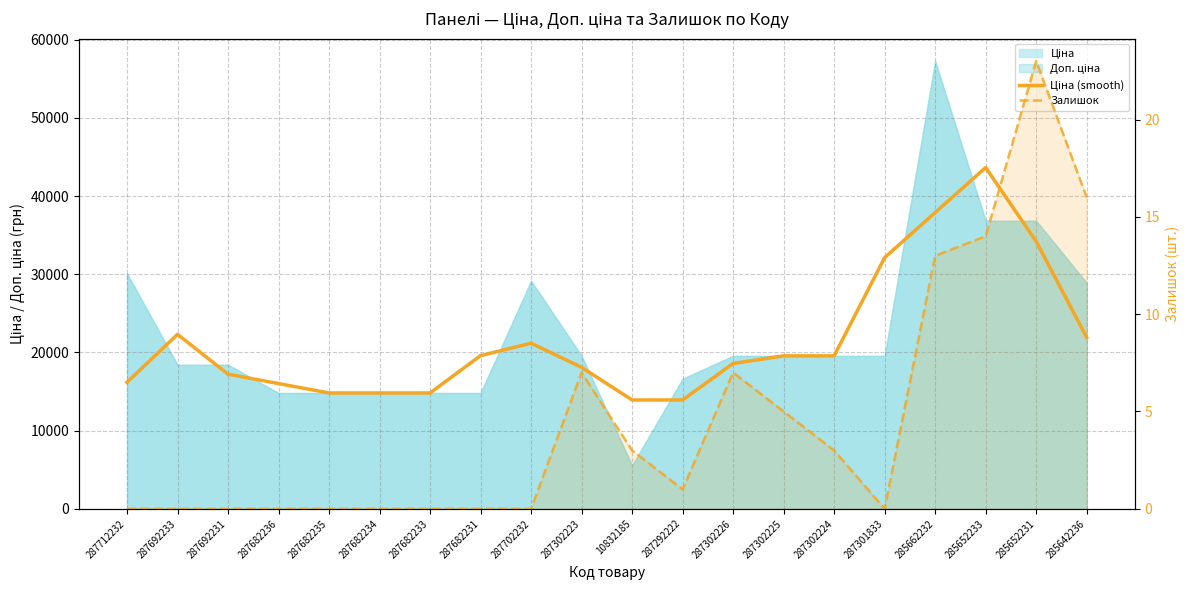

Reading left to right, list all the values displayed in this chart.

Ціна (smooth): 287712232=16174.6	287692233=22314.8	287692231=17219.8	287682236=16018.7	287682235=14817.6	287682234=14817.6	287682233=14817.6	287682231=19595.8	287702232=21178.3	287302223=18092.5	10832185=13920.7	287292222=13920.7	287302226=18588.9	287302225=19564.9	287302224=19564.9	287301833=32129.3	285662232=37888.2	285652233=43647.2	285652231=34195.1	285642236=21914.5
Залишок: 287712232=0.0	287692233=0.0	287692231=0.0	287682236=0.0	287682235=0.0	287682234=0.0	287682233=0.0	287682231=0.0	287702232=0.0	287302223=7.0	10832185=3.0	287292222=1.0	287302226=7.0	287302225=5.0	287302224=3.0	287301833=0.0	285662232=13.0	285652233=14.0	285652231=23.0	285642236=16.0